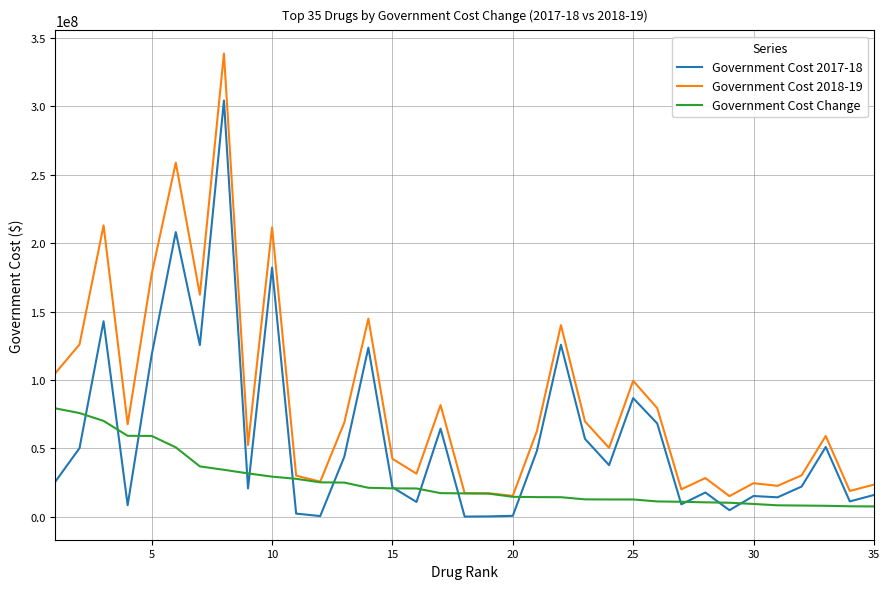

What are all the series names shown in the legend?

Government Cost 2017-18, Government Cost 2018-19, Government Cost Change